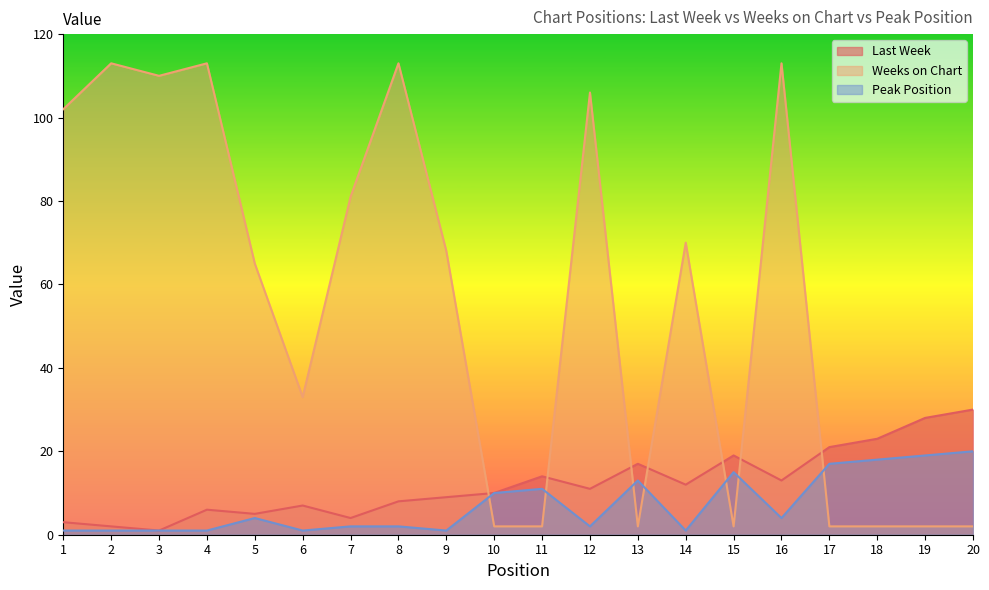

Rank the series by their maximum value, from highest to lowest.

Weeks on Chart, Last Week, Peak Position